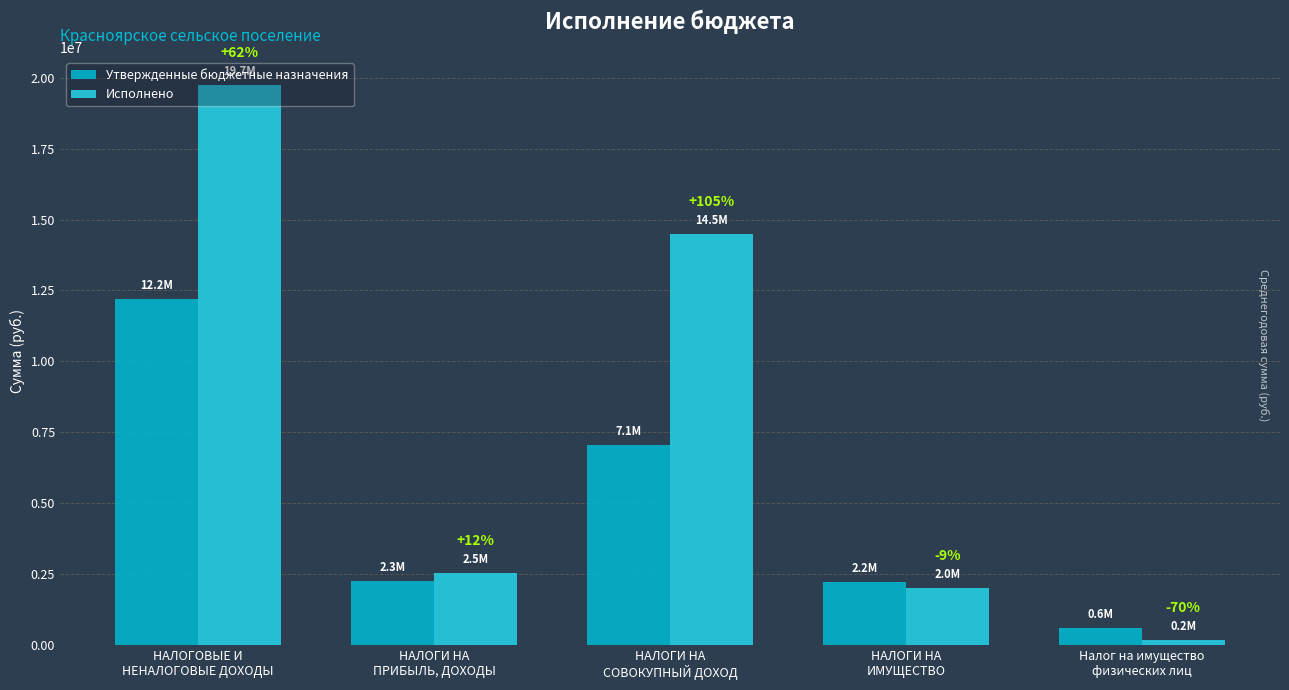

Is it true that Исполнено equals 233024.1 at Налог на имущество
физических лиц?

False